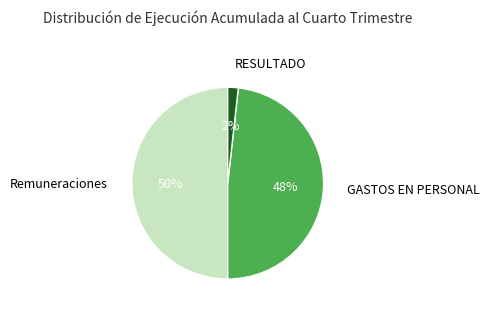

To the nearest percent, what is the average slice percentage?

33%